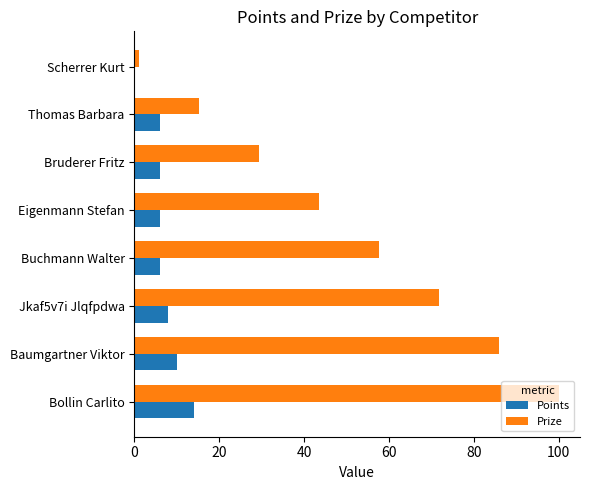

Which series has the largest range (max minus min)?

Prize